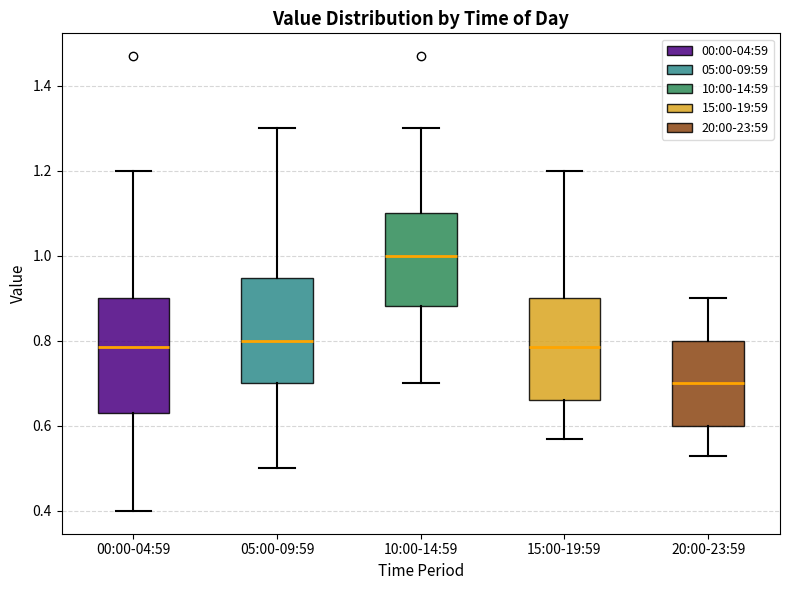

Reading left to right, transcribe this box plot: for each box, give where its median line is, the range the box spans, and where its two whiskers end, as read against the y-axis. The values are not printed on the chart, so give them approximately, as read against the axis.

00:00-04:59: median 0.78, box 0.64 to 0.90, whiskers 0.40 to 1.20
05:00-09:59: median 0.80, box 0.70 to 0.94, whiskers 0.50 to 1.30
10:00-14:59: median 1.00, box 0.88 to 1.10, whiskers 0.70 to 1.30
15:00-19:59: median 0.78, box 0.66 to 0.90, whiskers 0.58 to 1.20
20:00-23:59: median 0.70, box 0.60 to 0.80, whiskers 0.54 to 0.90